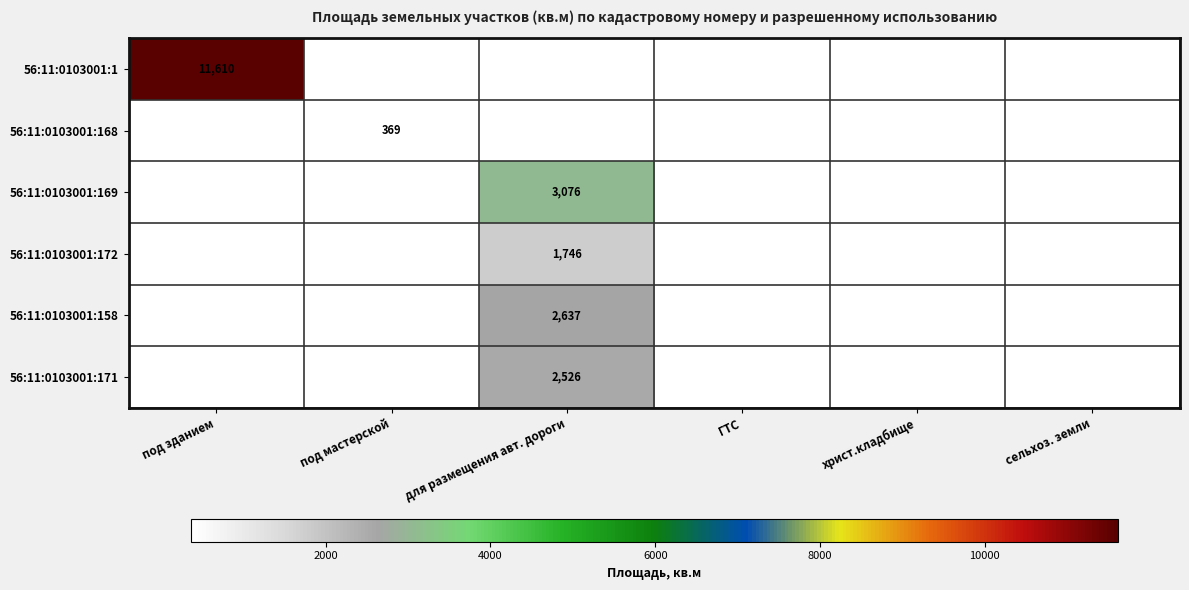

The 56:11:0103001:168 series shows 369 at под мастерской. True or false?

True